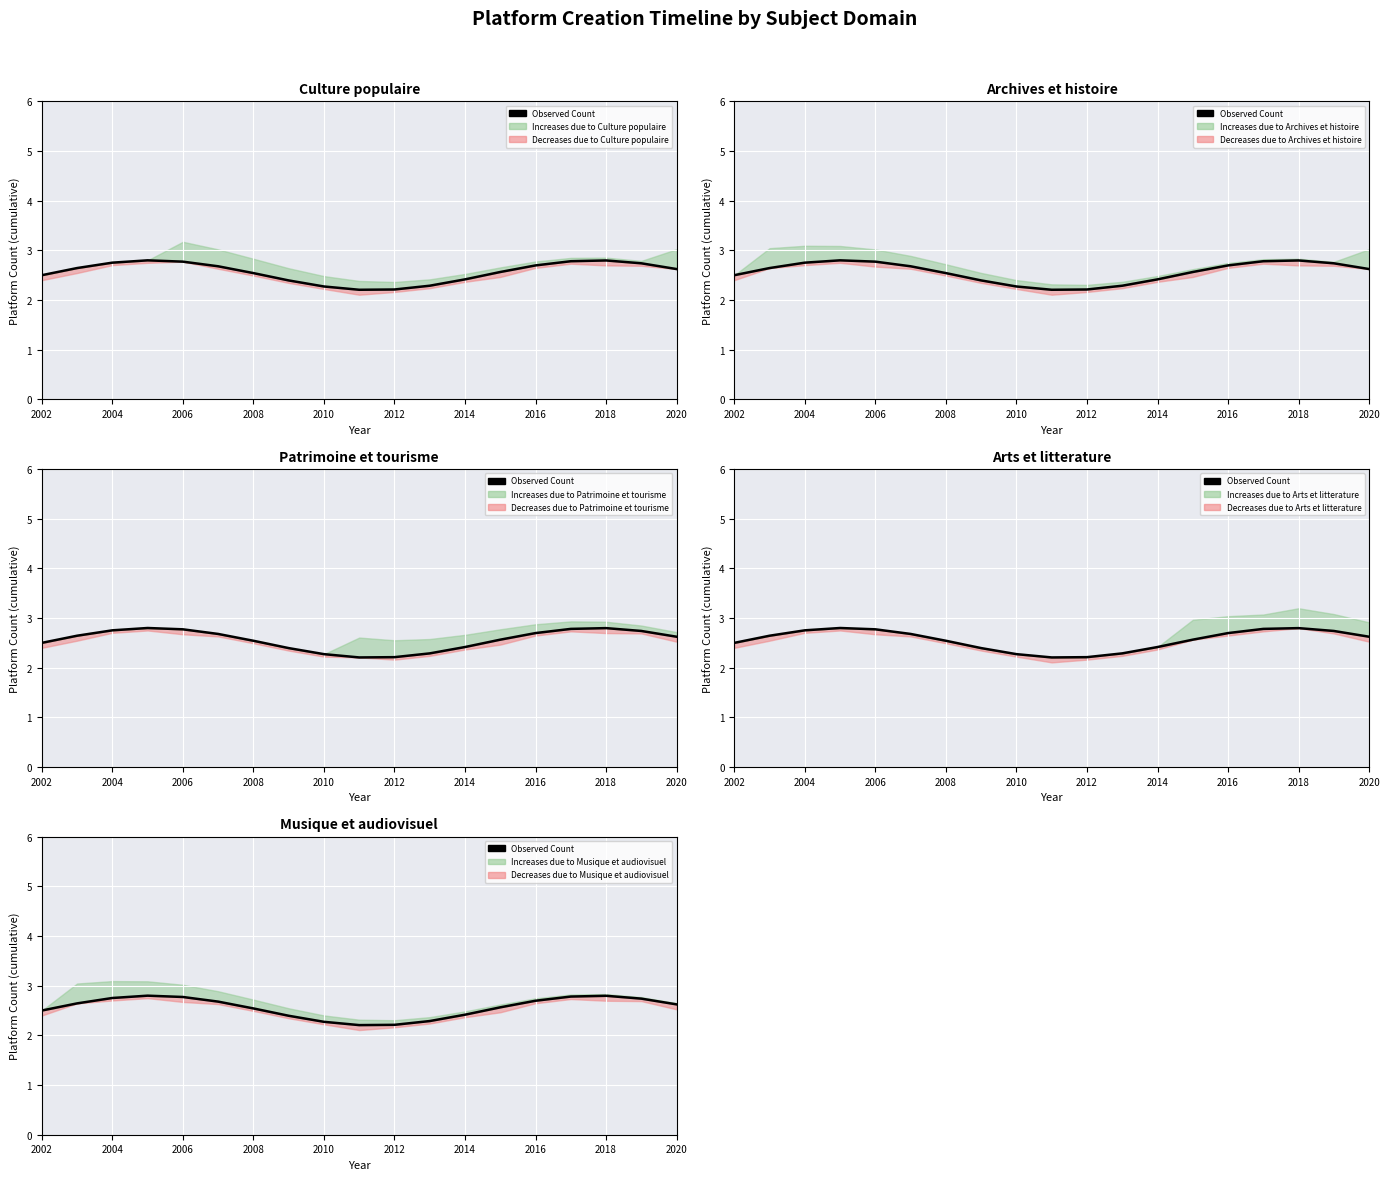

Count the number of data series in this chart.

1